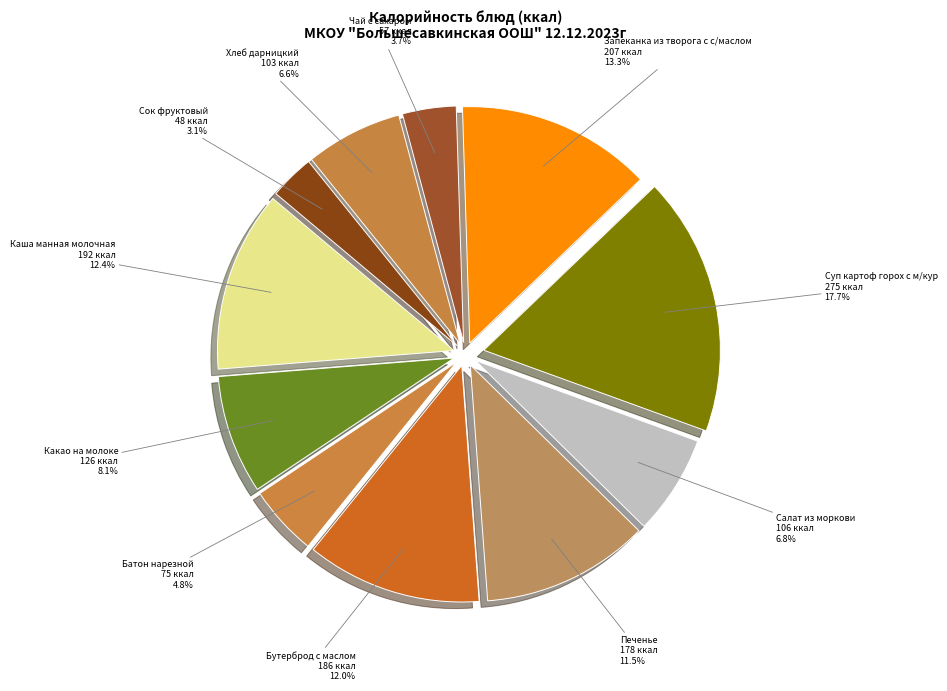

To the nearest percent, what is the difference between the largest and smallest slice percentages?

15%